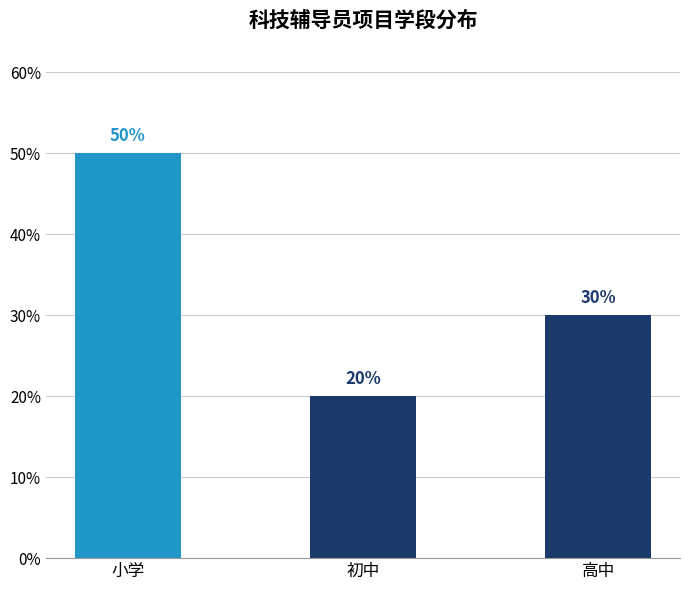

What is the label of the 3rd bar from the left?

高中